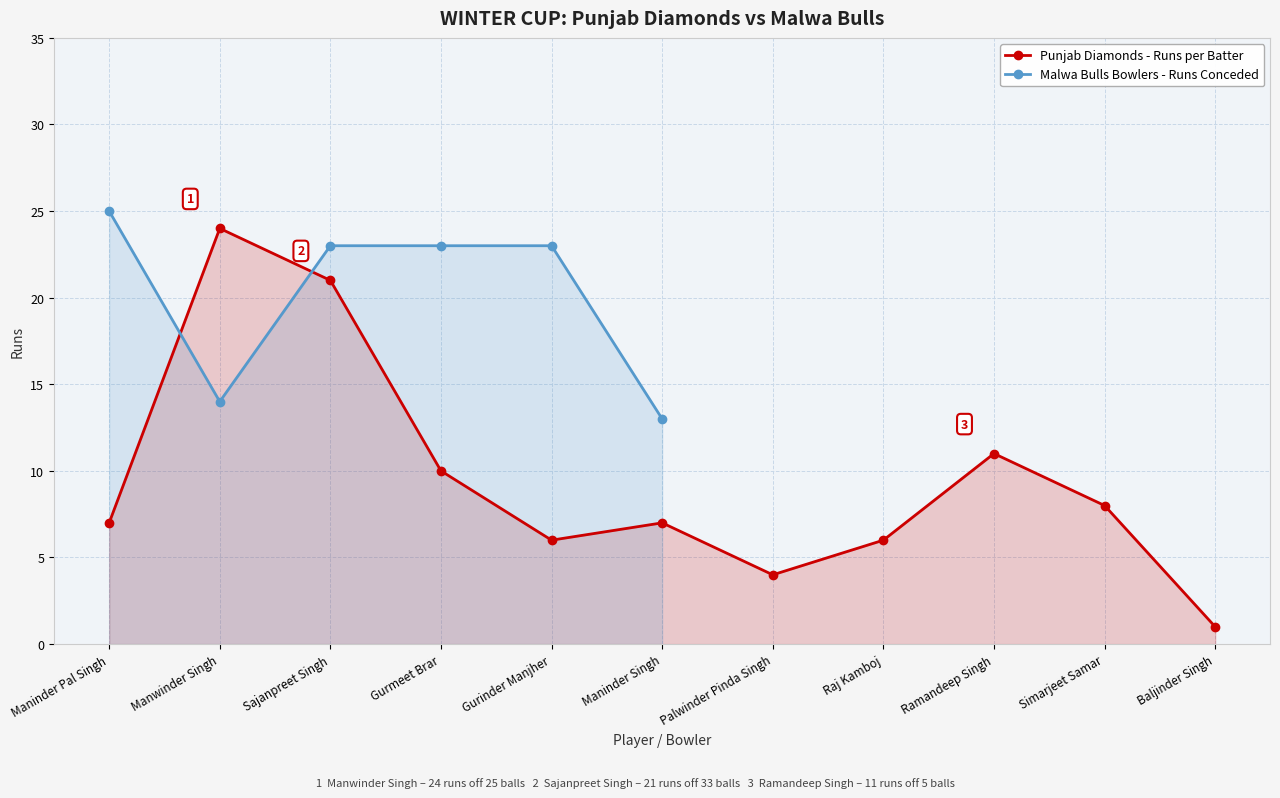

Which has a higher value, Manwinder Singh or Maninder Singh?

Manwinder Singh